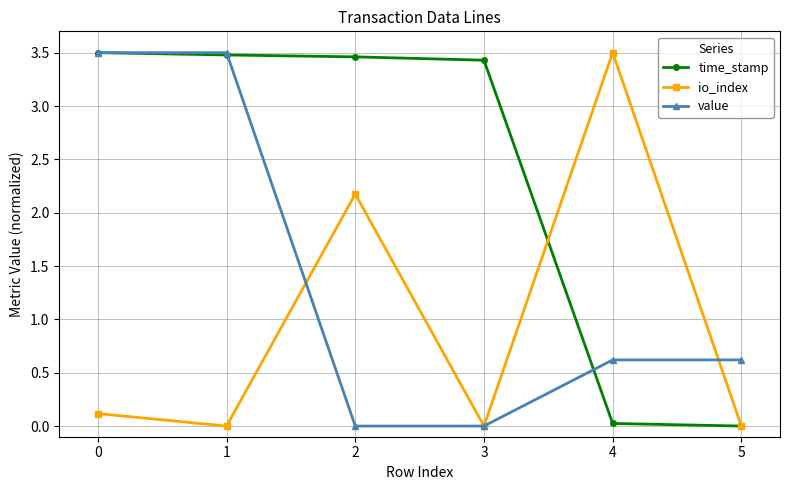

What is the total value across all series at 5?

0.6